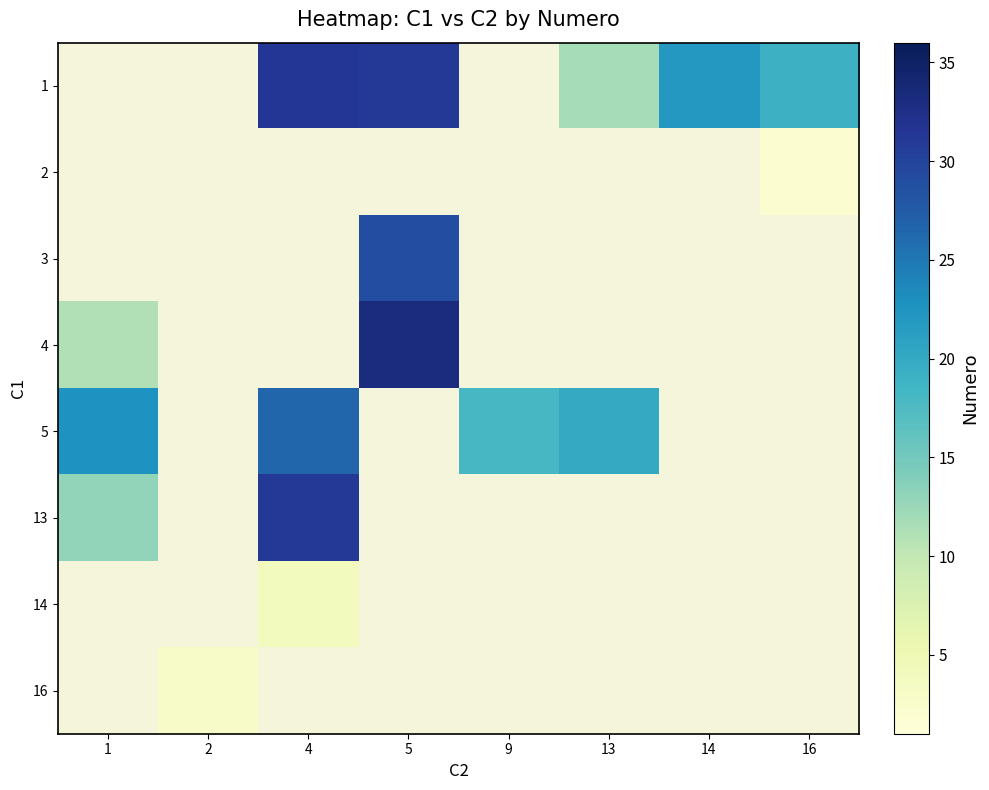

Count the number of categories in the chart.

8